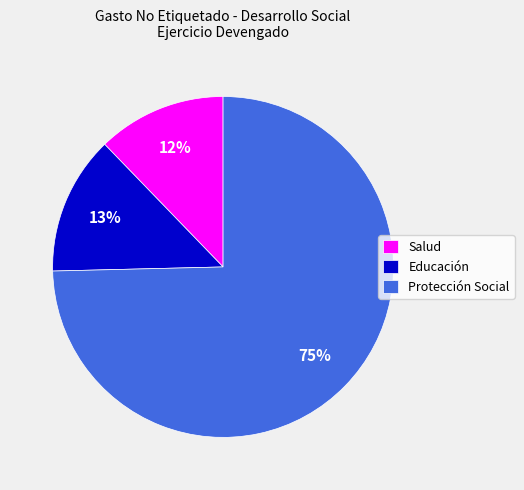

Rank the categories by value from highest to lowest.

Protección Social, Educación, Salud